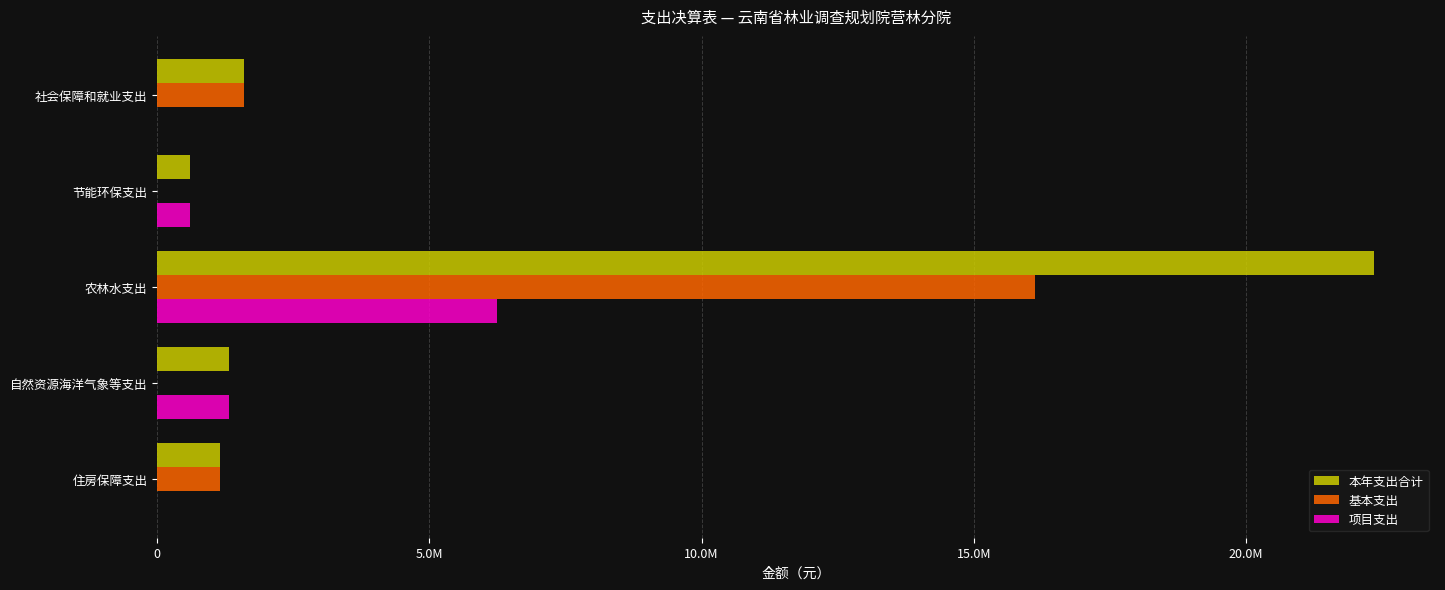

What are all the series names shown in the legend?

本年支出合计, 基本支出, 项目支出